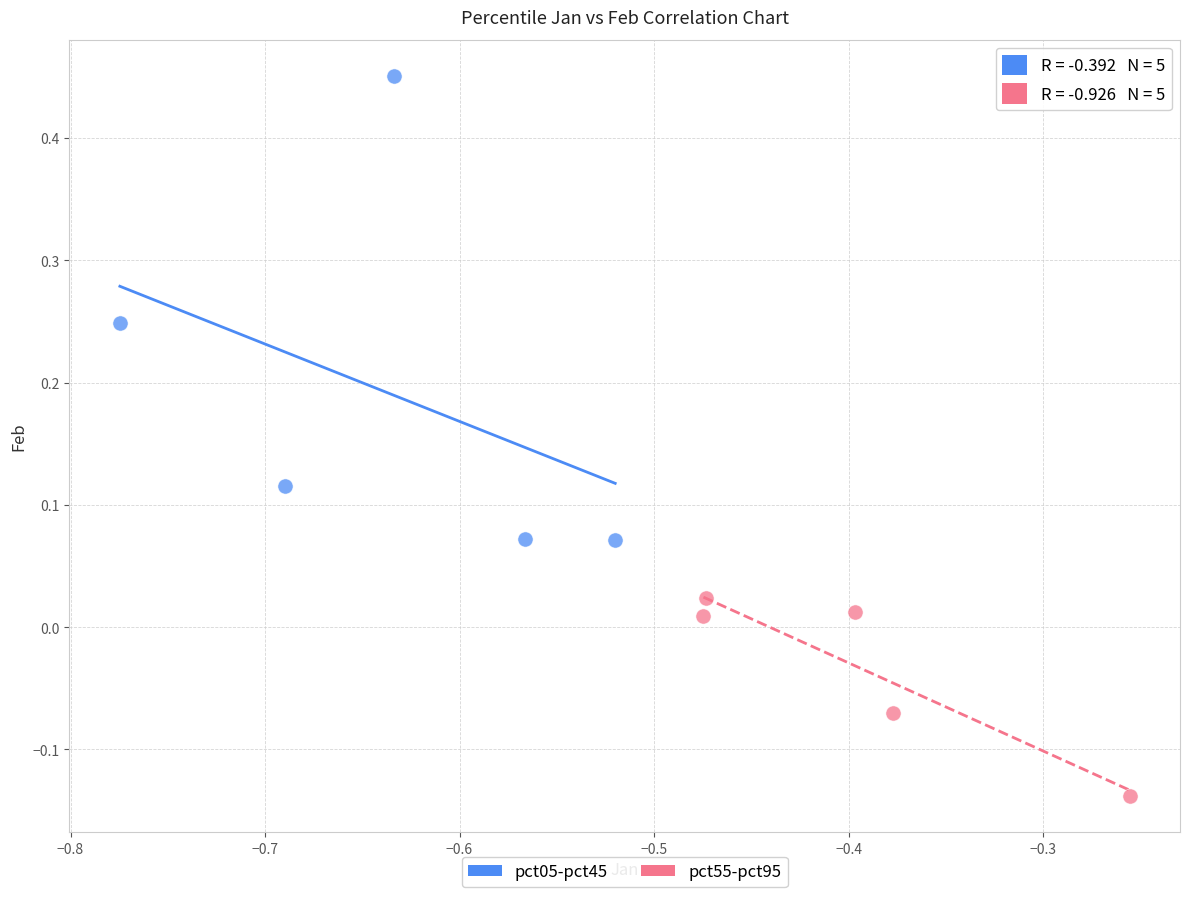

Which series has the largest Y range (max minus min)?

pct05-pct45